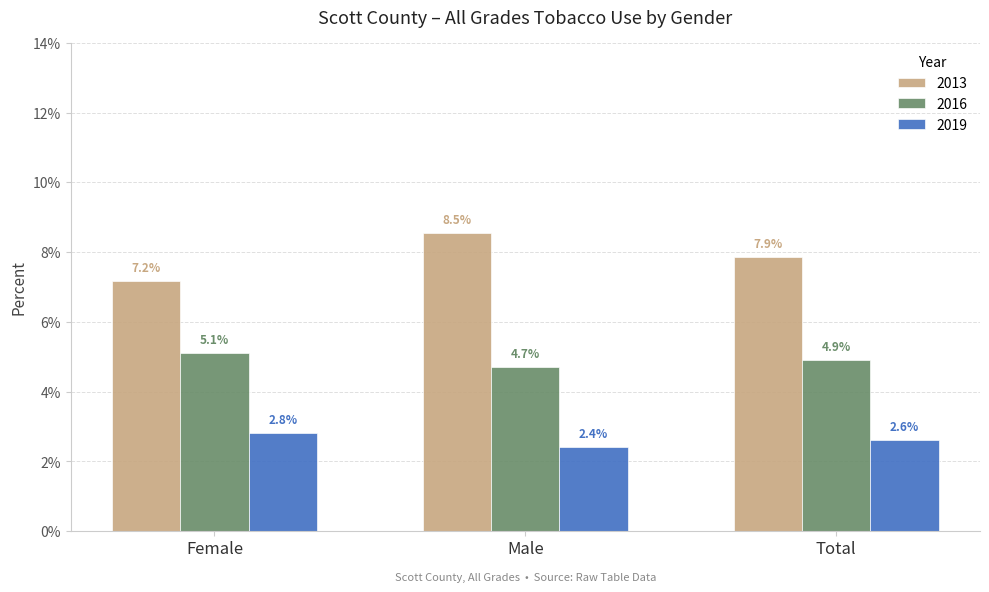

List the labels in order of 2013 value, smallest first.

Female, Total, Male